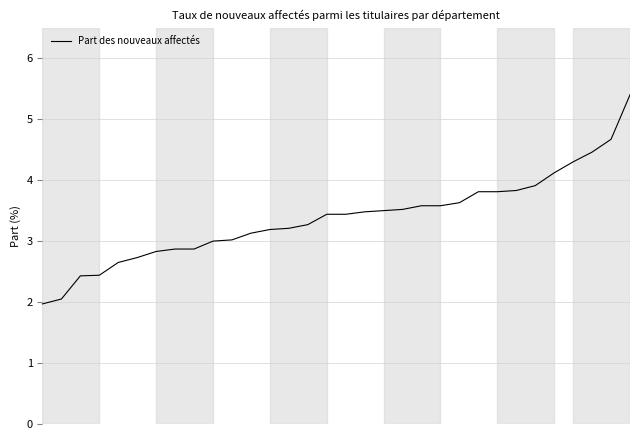

What is the minimum value shown in the chart?

2.0